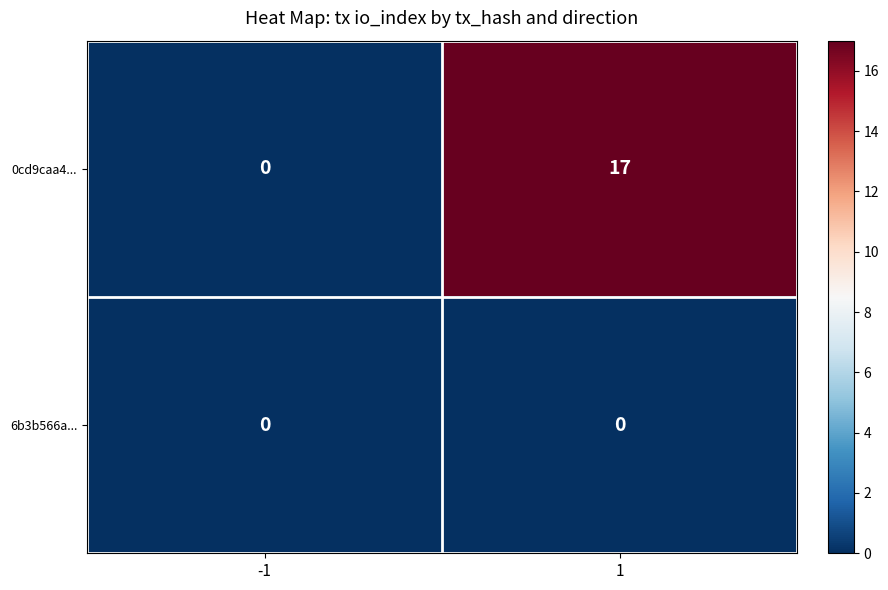

Which series has the widest spread of values?

0cd9caa4...